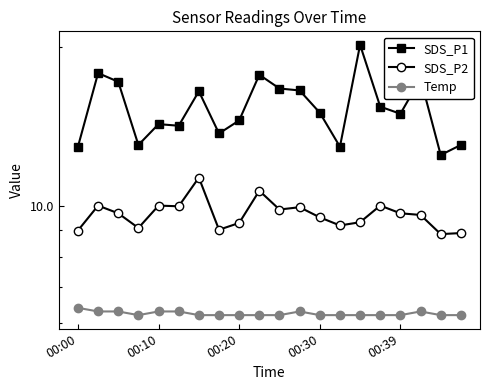

What is the value of the SDS_P2 point at the 5th from the left?

10.0